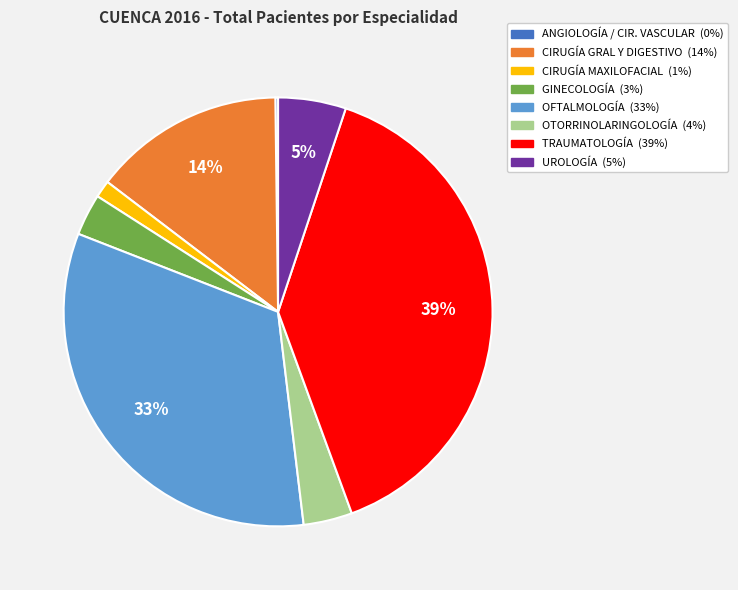

What percentage is the UROLOGÍA slice, to the nearest percent?

5%